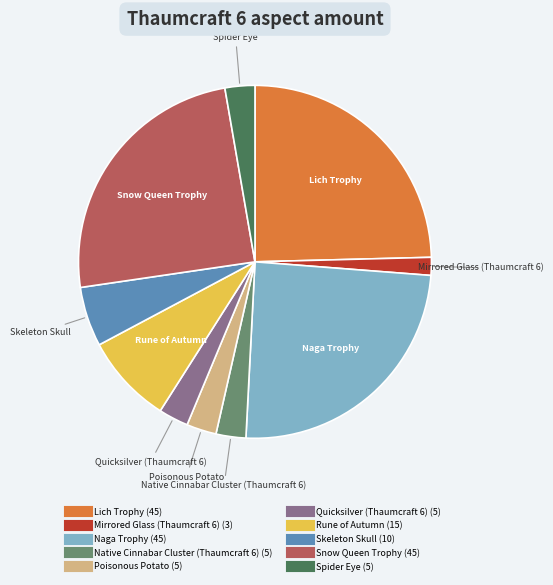

Is there any slice that represents more than half of the pie?

No